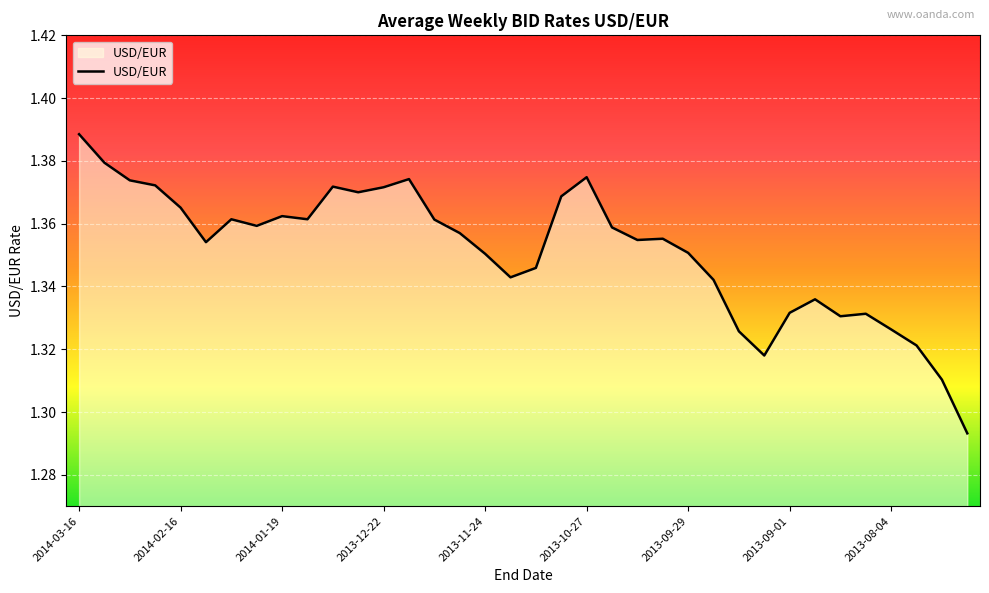

Does the chart have visible grid lines?

Yes